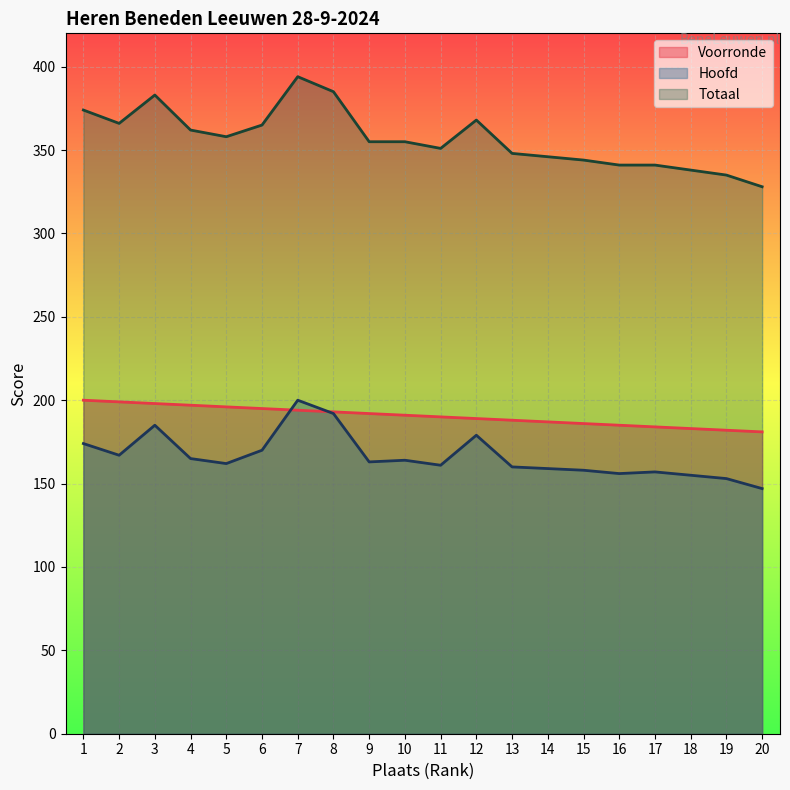

What is the difference between the second highest and second lowest values in the Voorronde series?

17